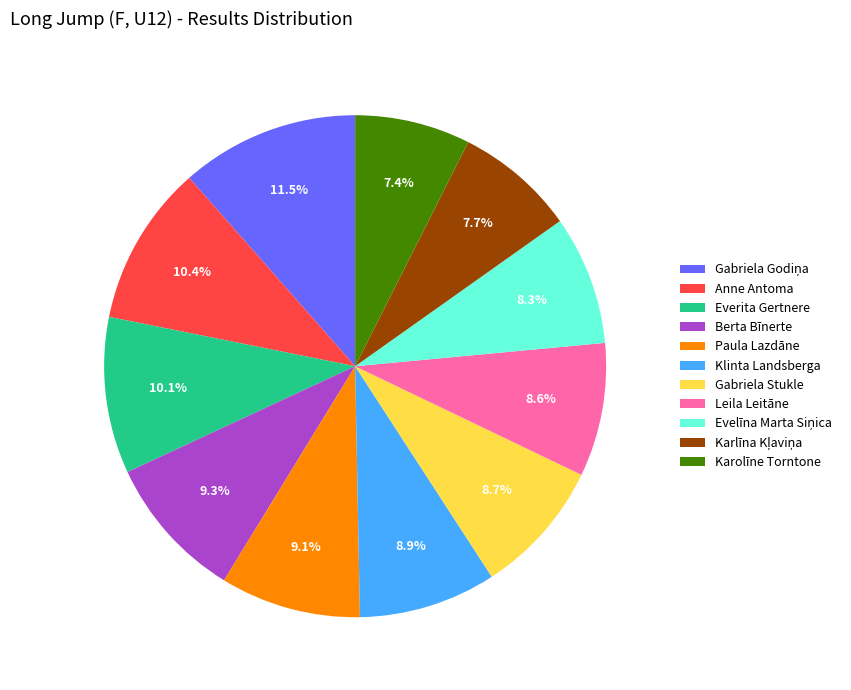

Which has a higher value, Paula Lazdāne or Anne Antoma?

Anne Antoma